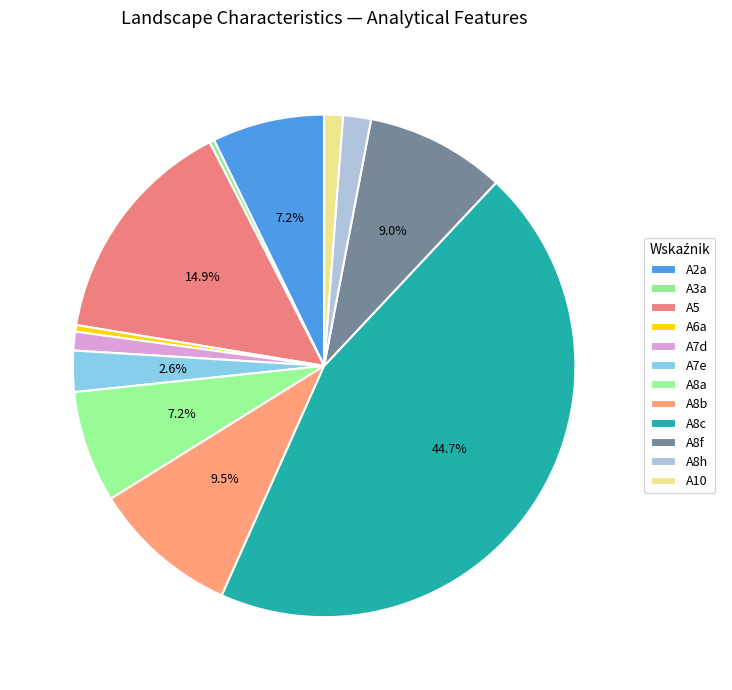

Approximately how many times larger is the value at A2a compared to A8f?

0.8